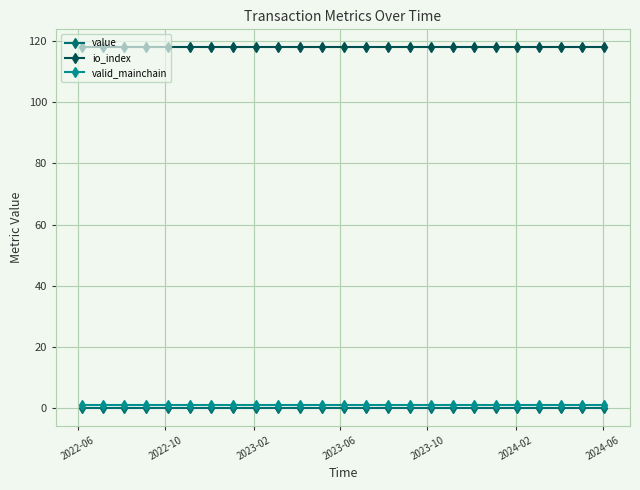

Which series has the widest spread of values?

value